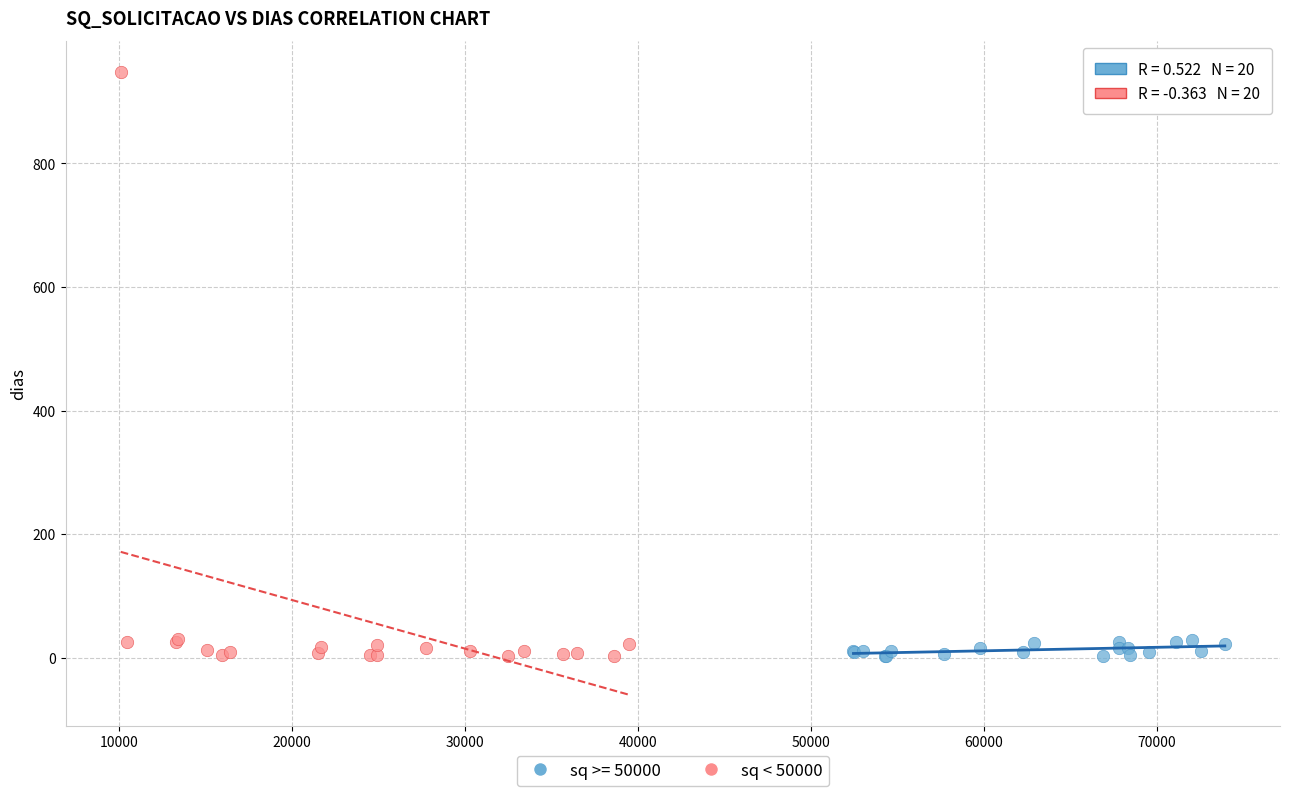

Which series has the widest spread of Y values?

sq < 50000